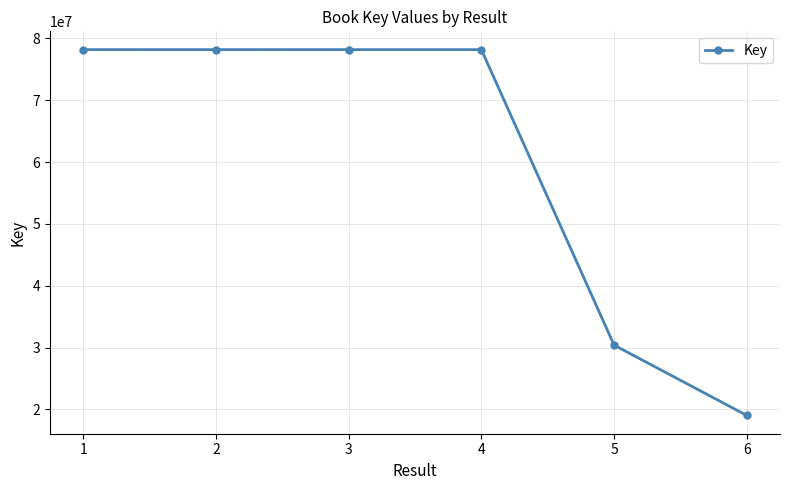

What is the sum of all values?

362233977